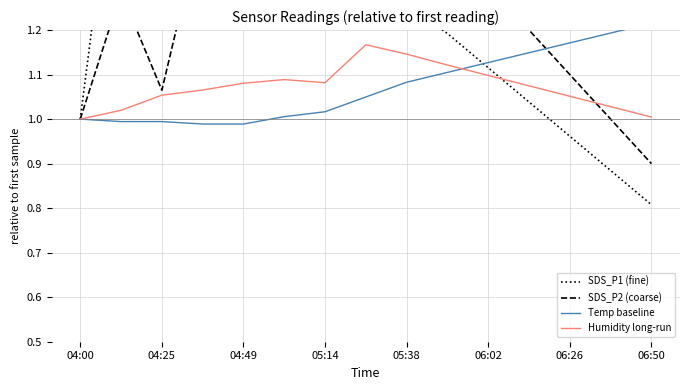

The value of Humidity long-run at 06:50 is 0.3. True or false?

False